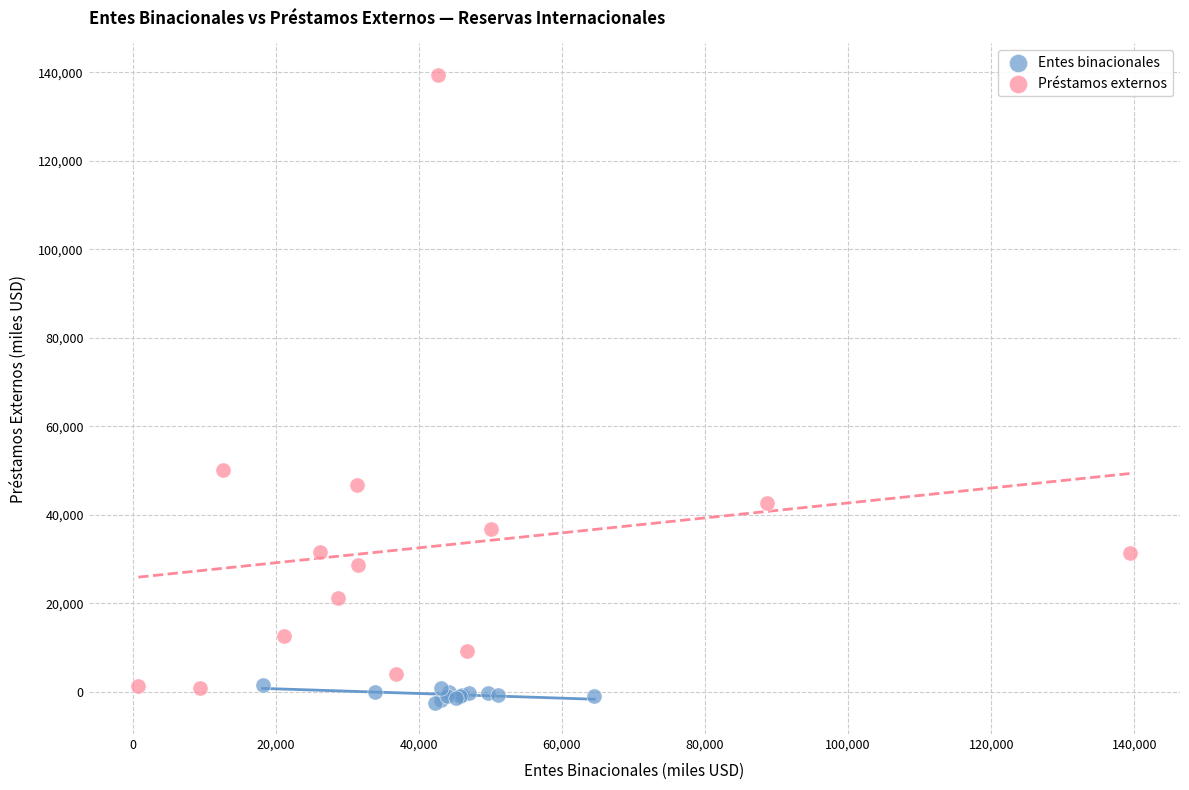

Which series has the widest spread of Y values?

Préstamos externos